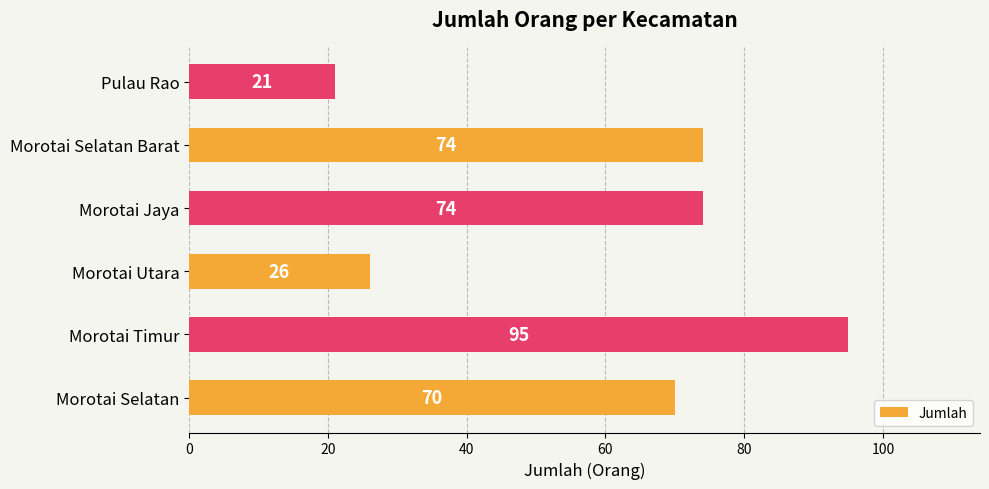

What is the difference between the maximum and second lowest values?

69